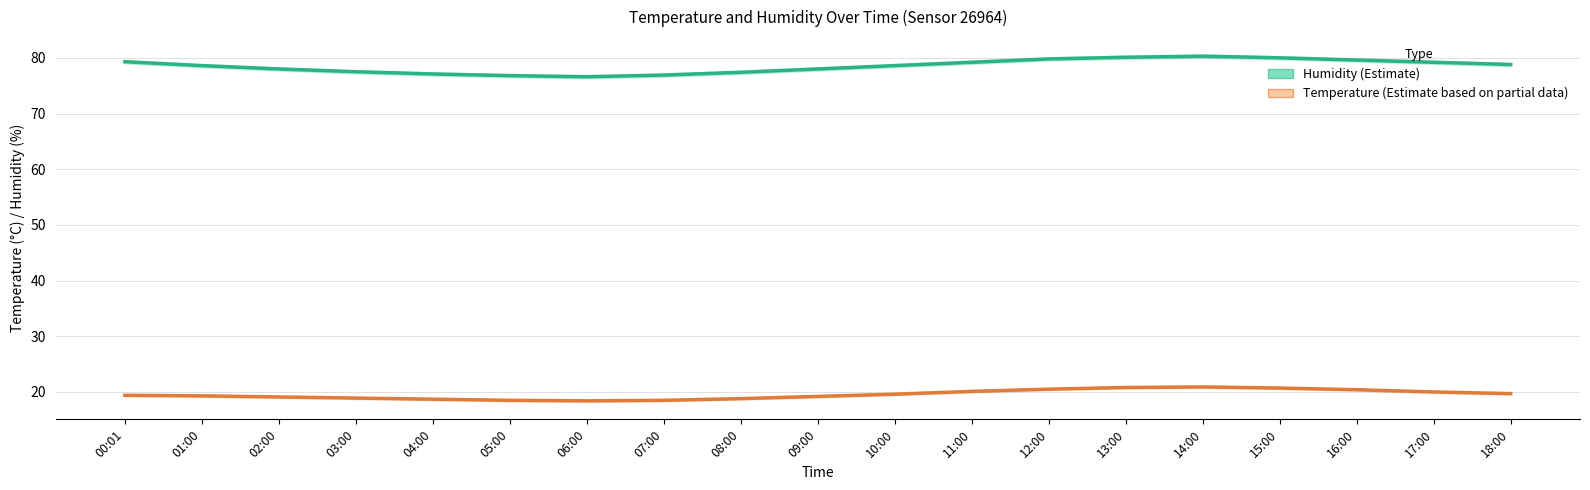

Is it true that Humidity (Estimate) equals 77.4 at 08:00?

True